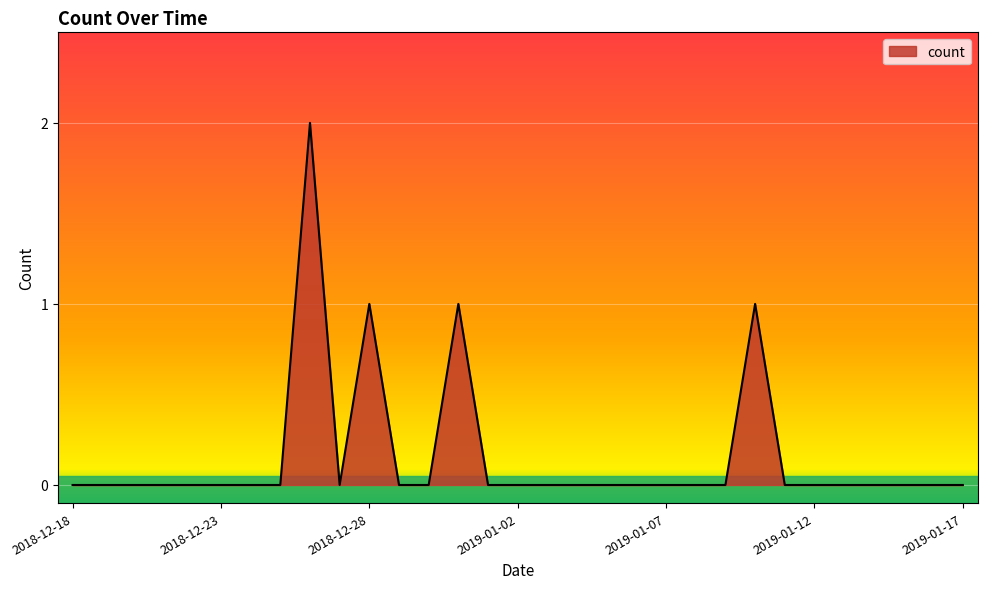

Reading left to right, extract all data points from this chart.

2018-12-18=0	2018-12-19=0	2018-12-20=0	2018-12-21=0	2018-12-22=0	2018-12-23=0	2018-12-24=0	2018-12-25=0	2018-12-26=2	2018-12-27=0	2018-12-28=1	2018-12-29=0	2018-12-30=0	2018-12-31=1	2019-01-01=0	2019-01-02=0	2019-01-03=0	2019-01-04=0	2019-01-05=0	2019-01-06=0	2019-01-07=0	2019-01-08=0	2019-01-09=0	2019-01-10=1	2019-01-11=0	2019-01-12=0	2019-01-13=0	2019-01-14=0	2019-01-15=0	2019-01-16=0	2019-01-17=0